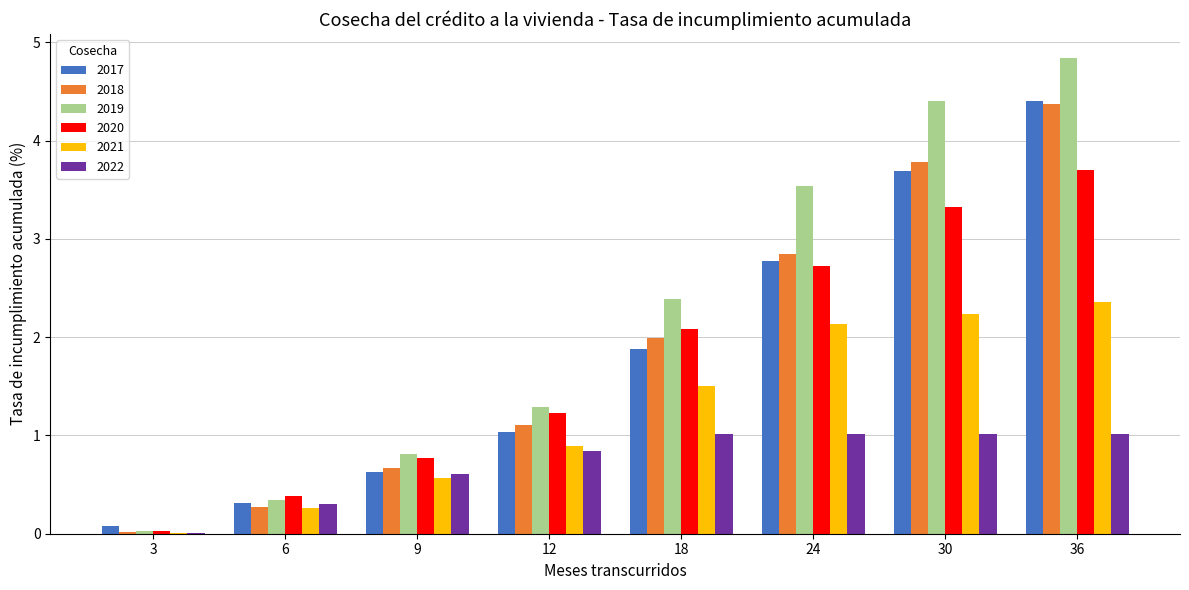

At which label does 2019 first exceed 2?

18